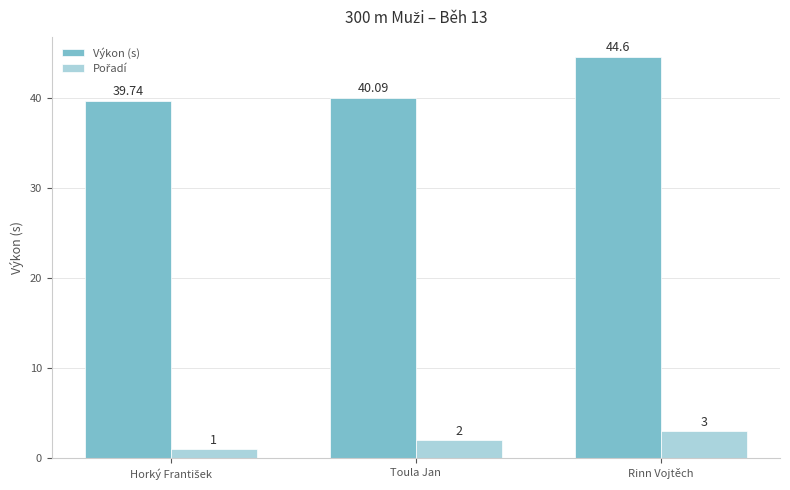

At which label is Výkon (s) closest to 42?

Toula Jan